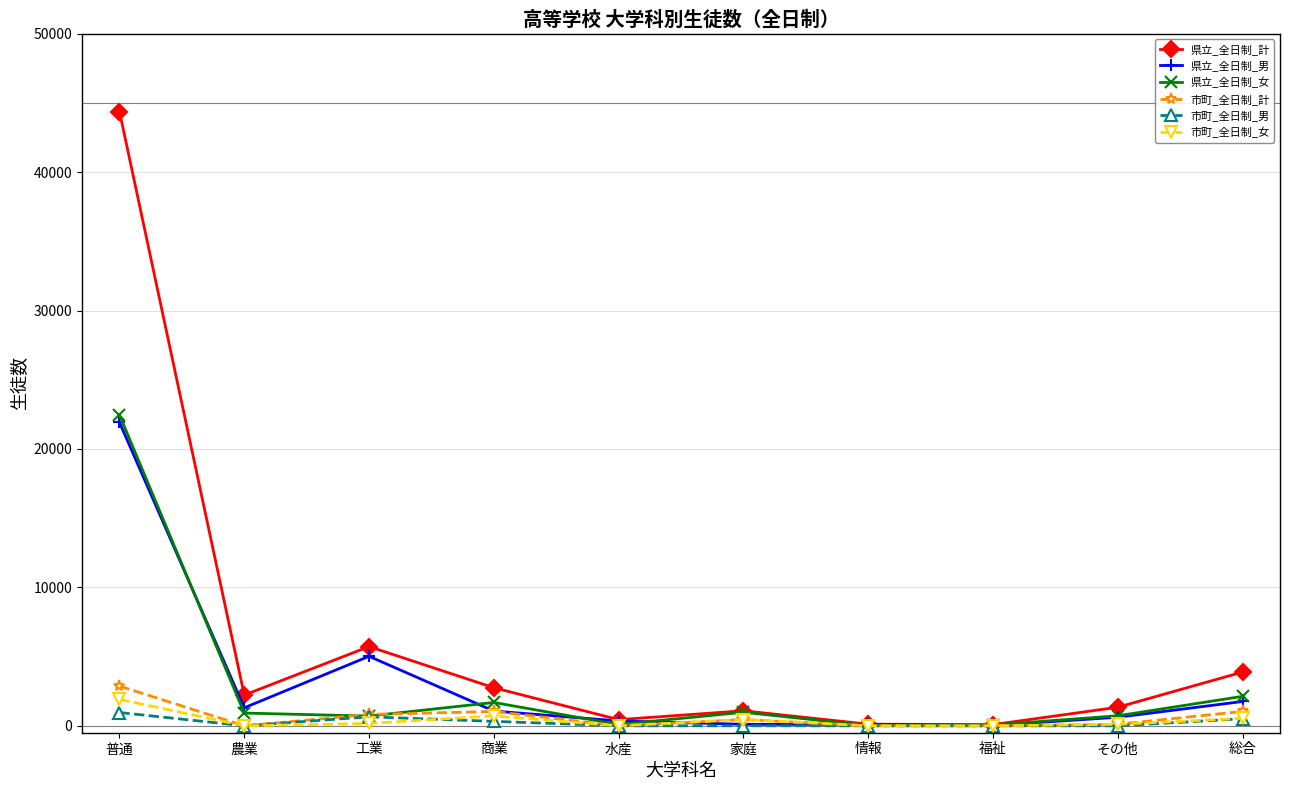

At which label does 県立_全日制_男 reach its peak?

普通